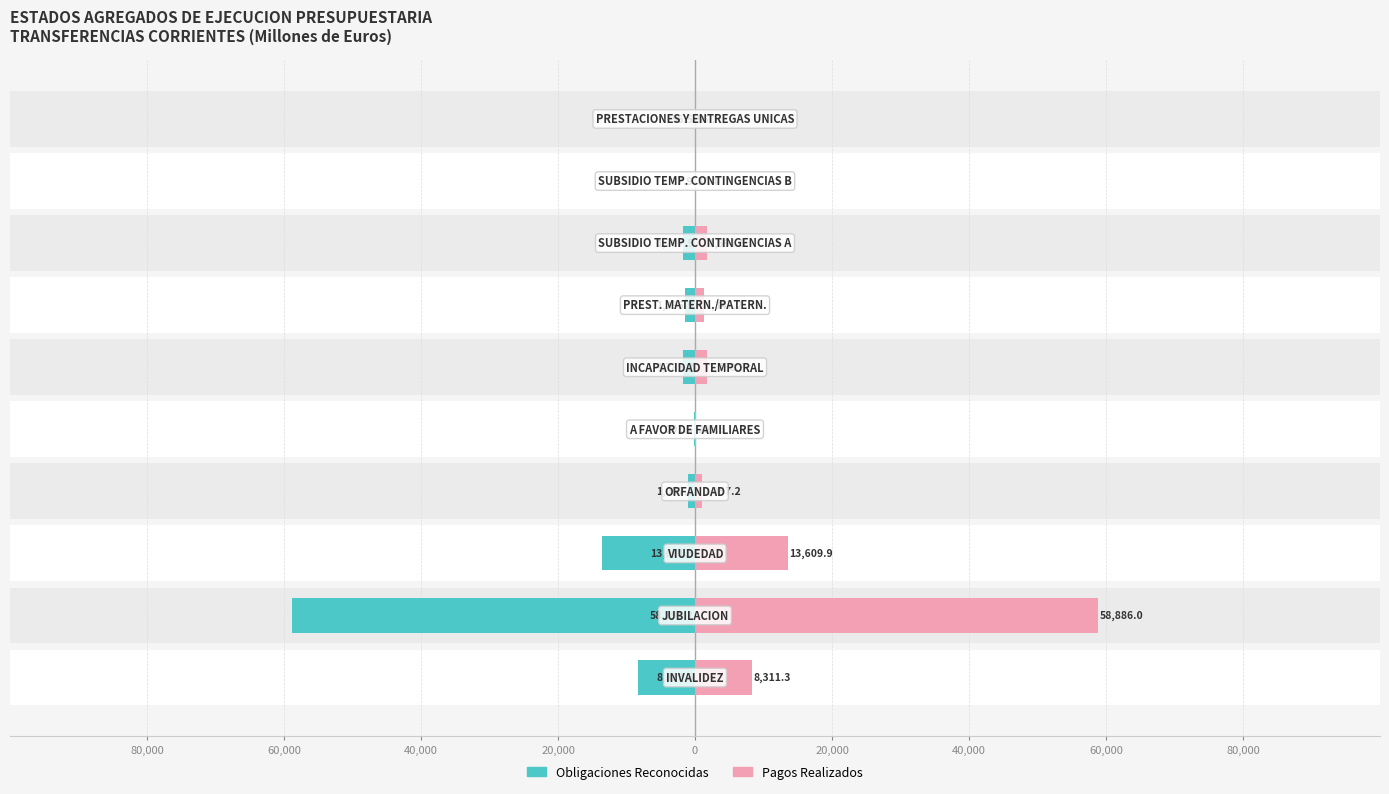

How many data points in Pagos Realizados are above 1691?

5